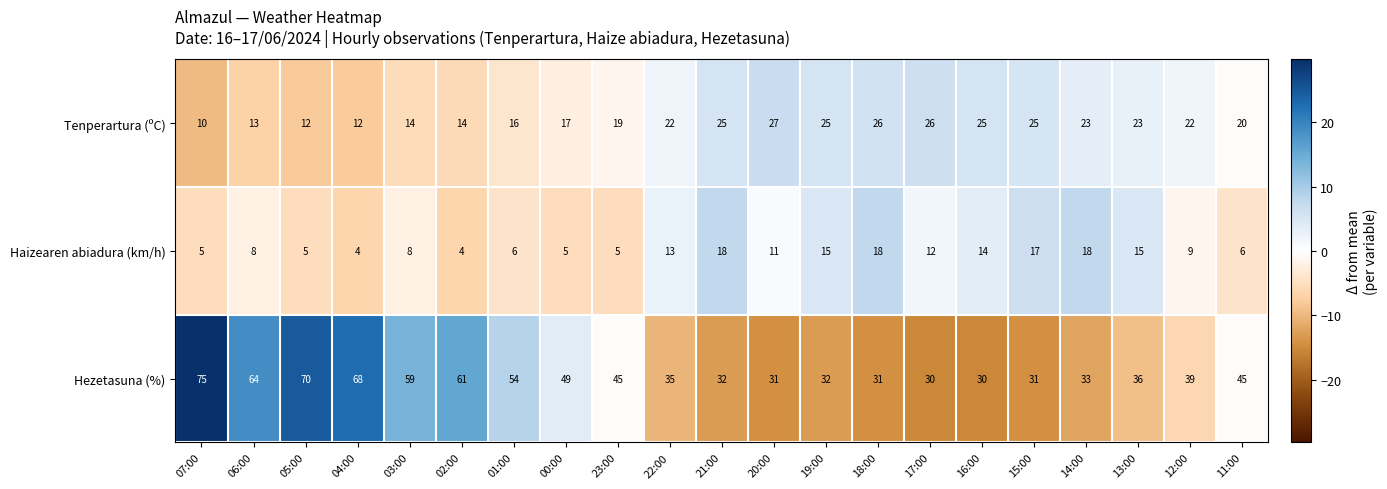

Which series has the largest range (max minus min)?

Hezetasuna (%)